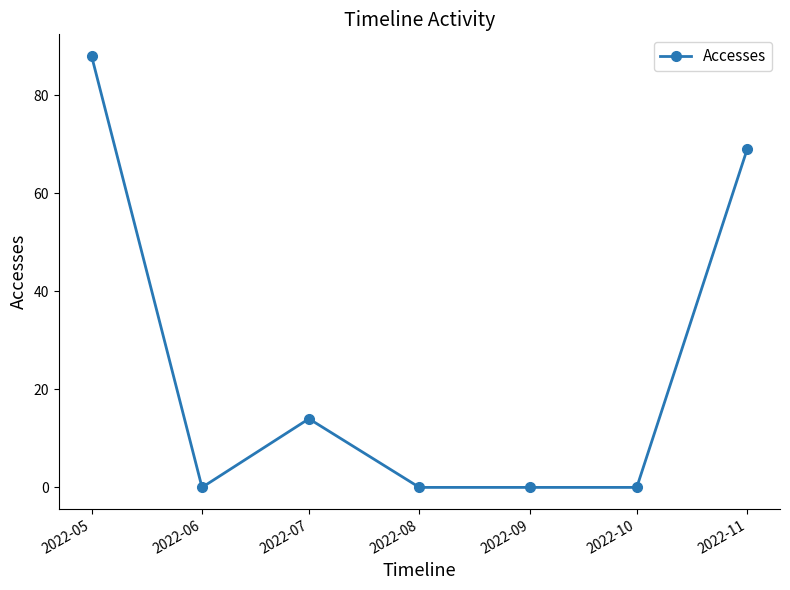

Does the chart display data point markers on the line(s)?

Yes